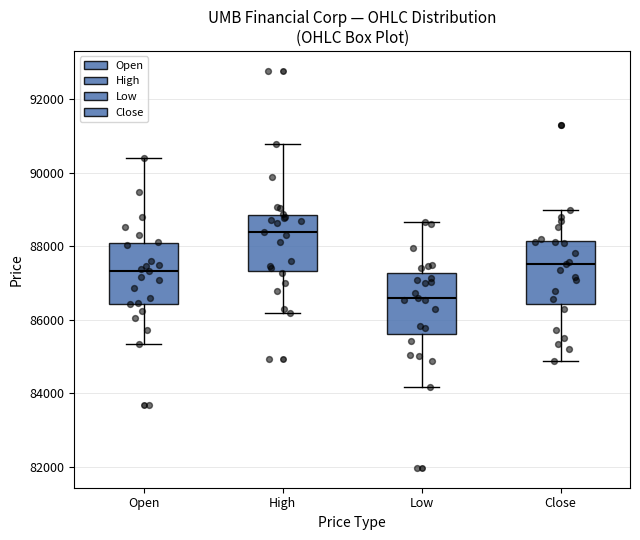

Which box's median line is the lowest?

Low